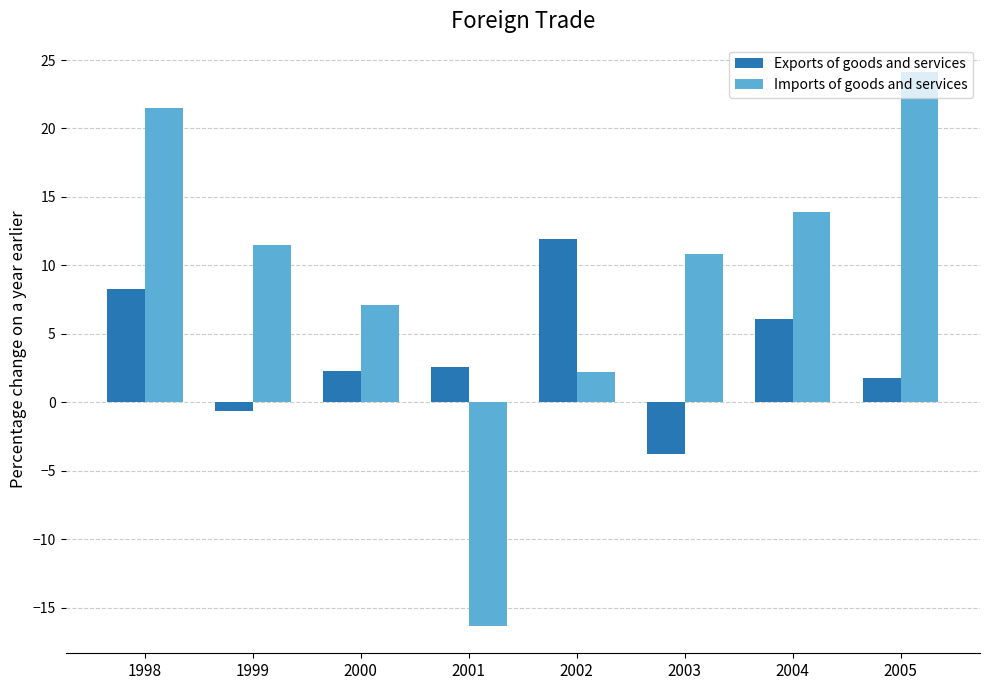

What is the difference between the second highest and second lowest values in the Exports of goods and services series?

8.9